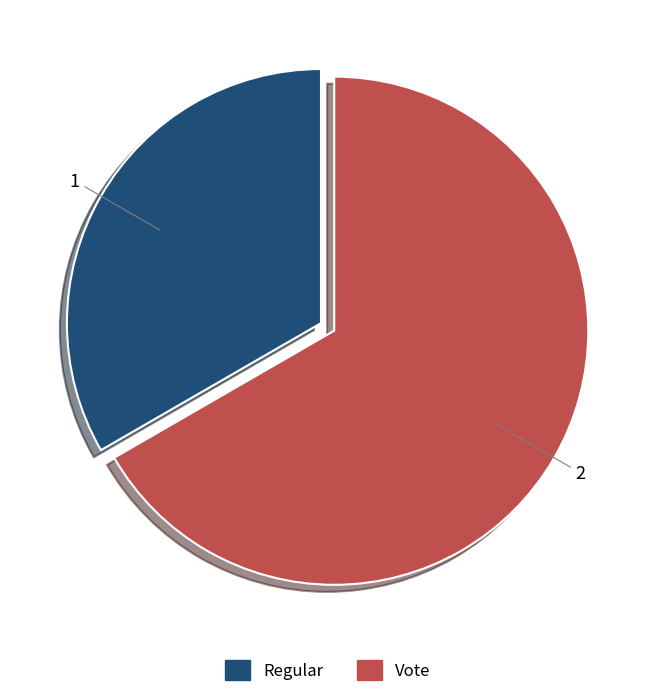

Rank the categories by value from highest to lowest.

Vote, Regular